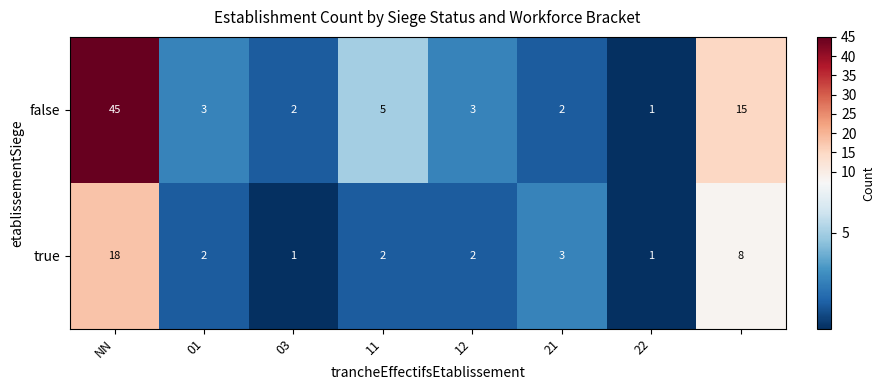

Which series has the largest total across all categories?

false